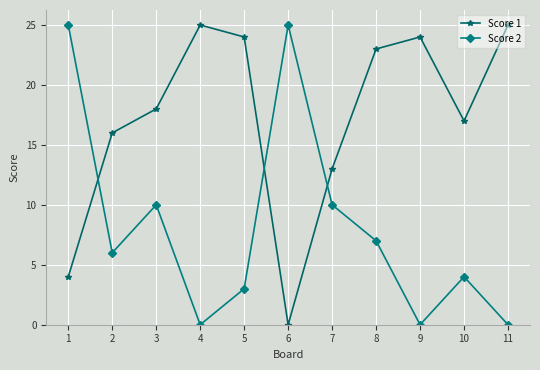

True or false: Score 2 has a value of 7 at 8.

True